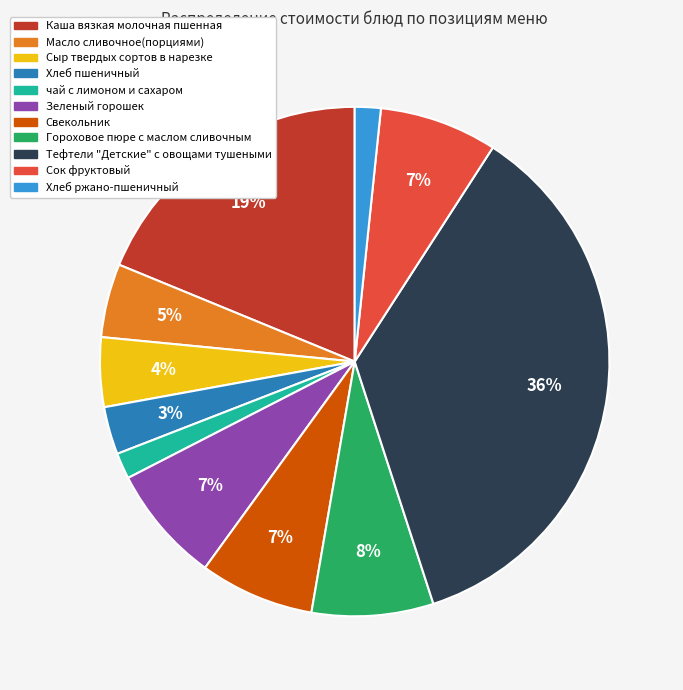

Do Гороховое пюре с маслом сливочным and Сыр твердых сортов в нарезке together represent more than half of the pie?

No